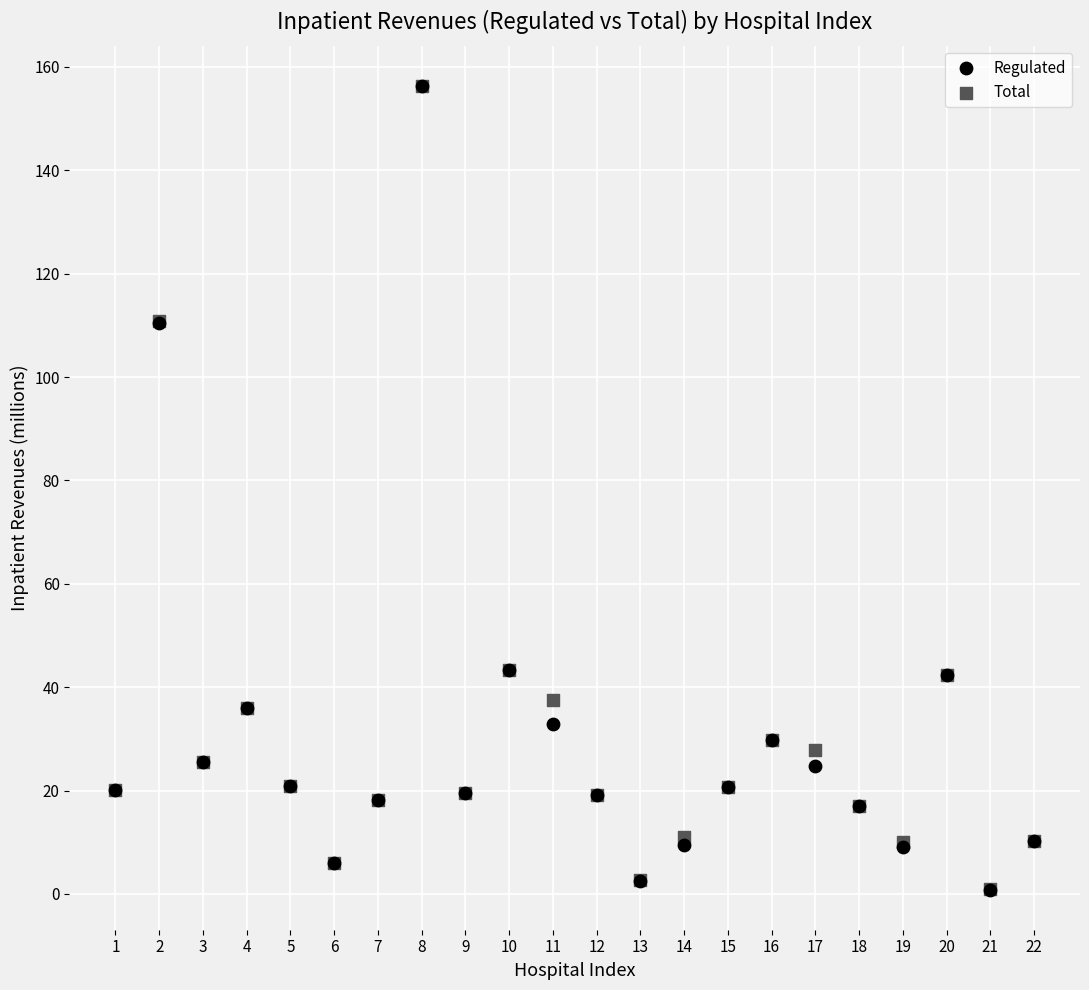

What are all the series names shown in the legend?

Regulated, Total